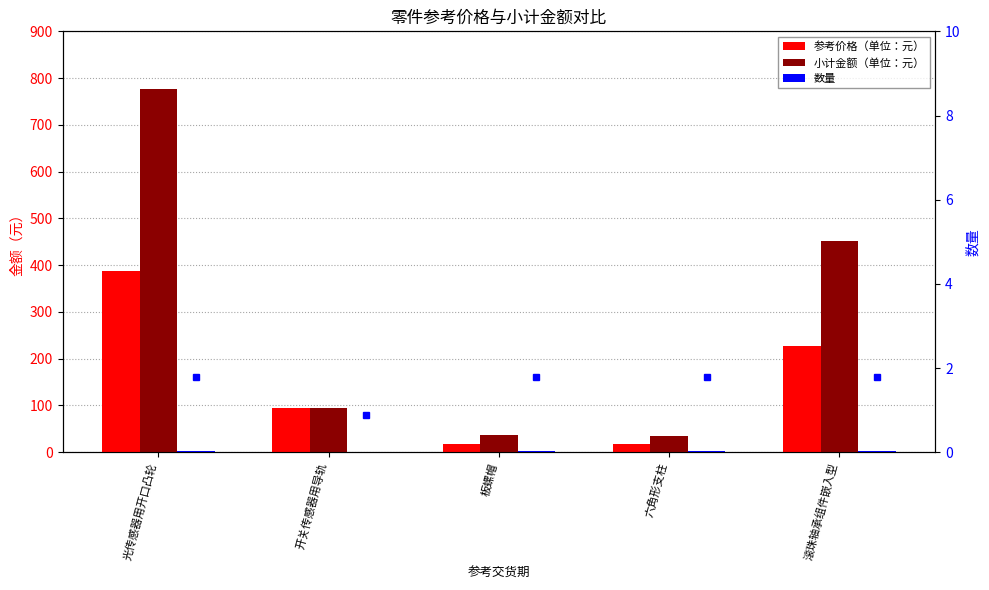

Does the chart contain stacked bars?

No